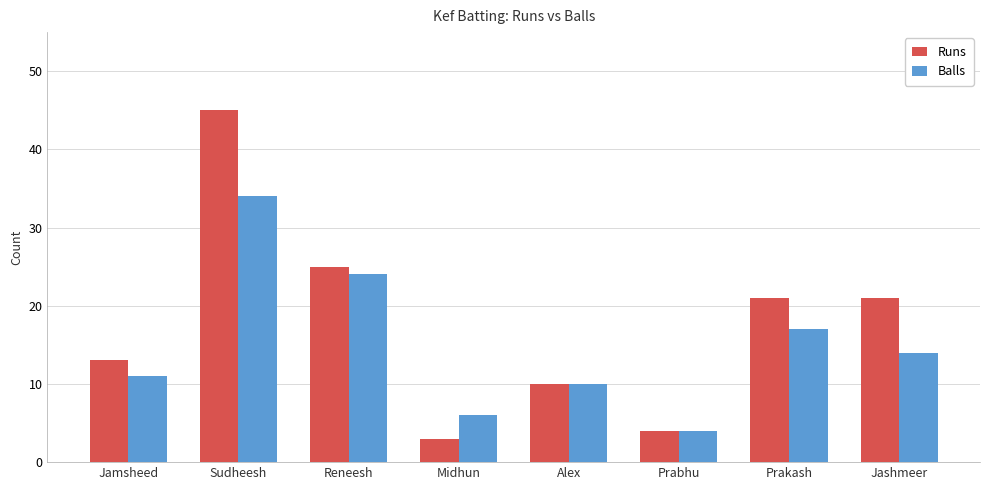

What is the label of the 7th bar from the left?

Prakash